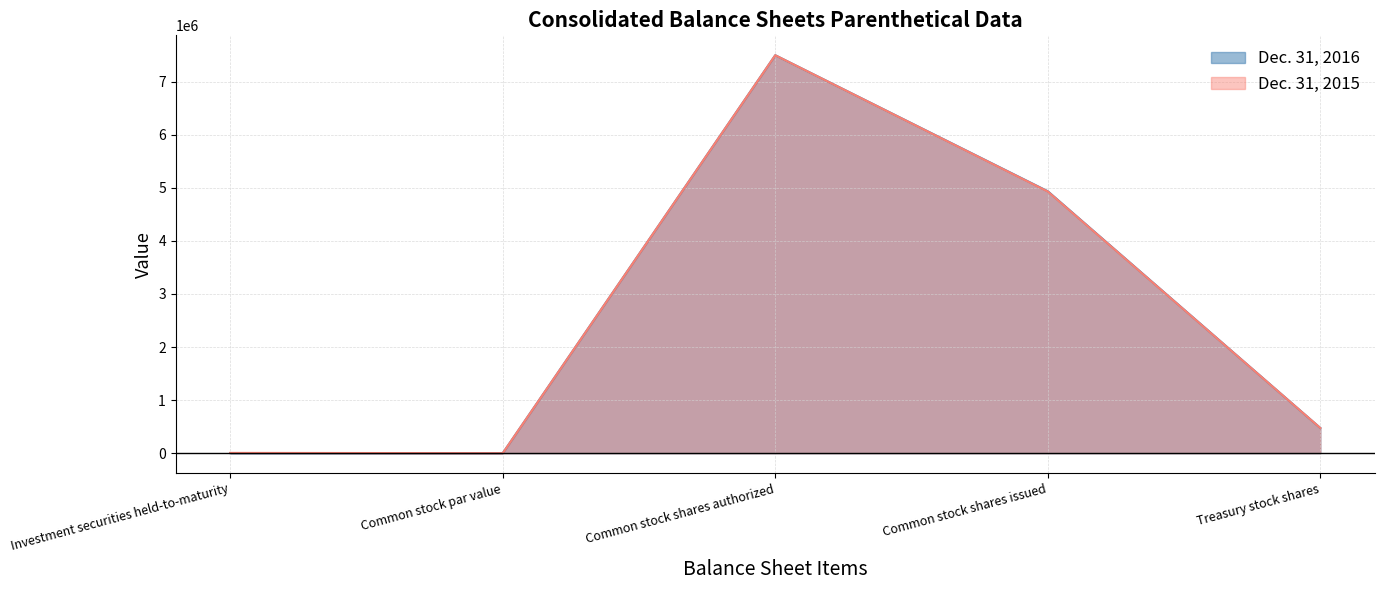

Is the value of Dec. 31, 2016 at Treasury stock shares greater than the value of Dec. 31, 2015 at Common stock par value?

Yes